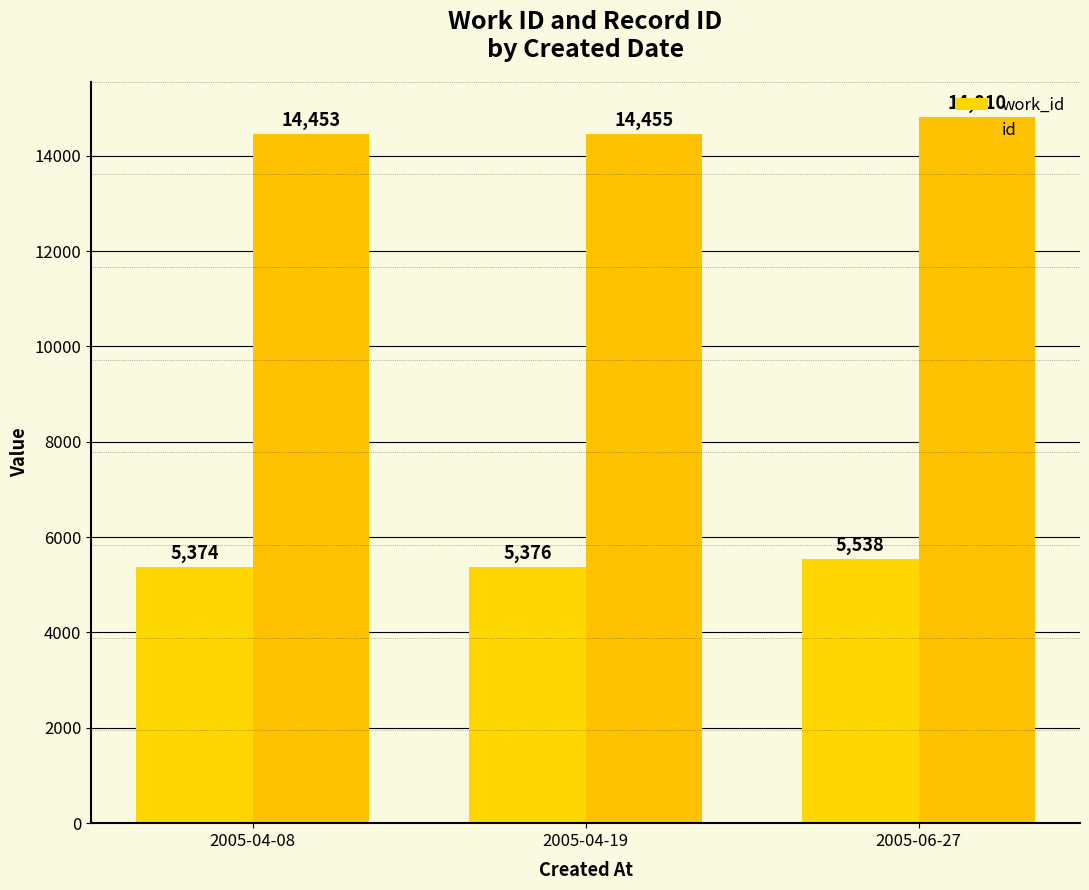

What is the difference between the maximum and minimum values in the work_id series?

164